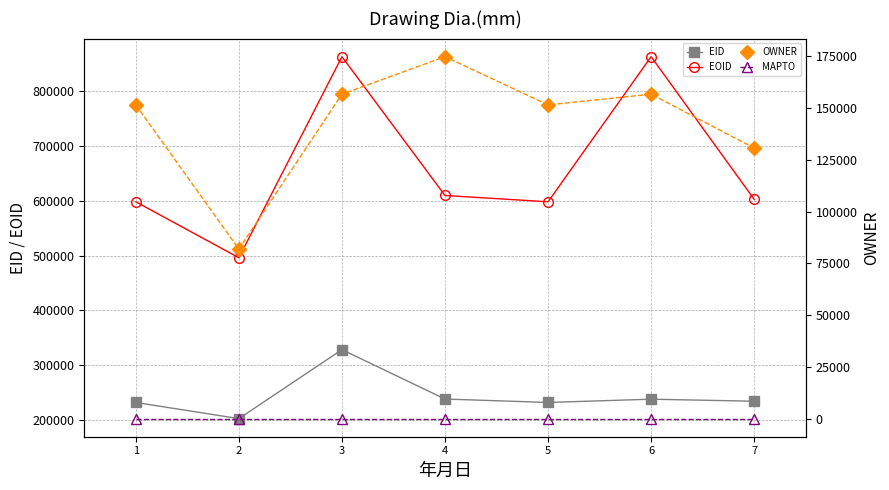

At which label is EOID closest to 679438?

4